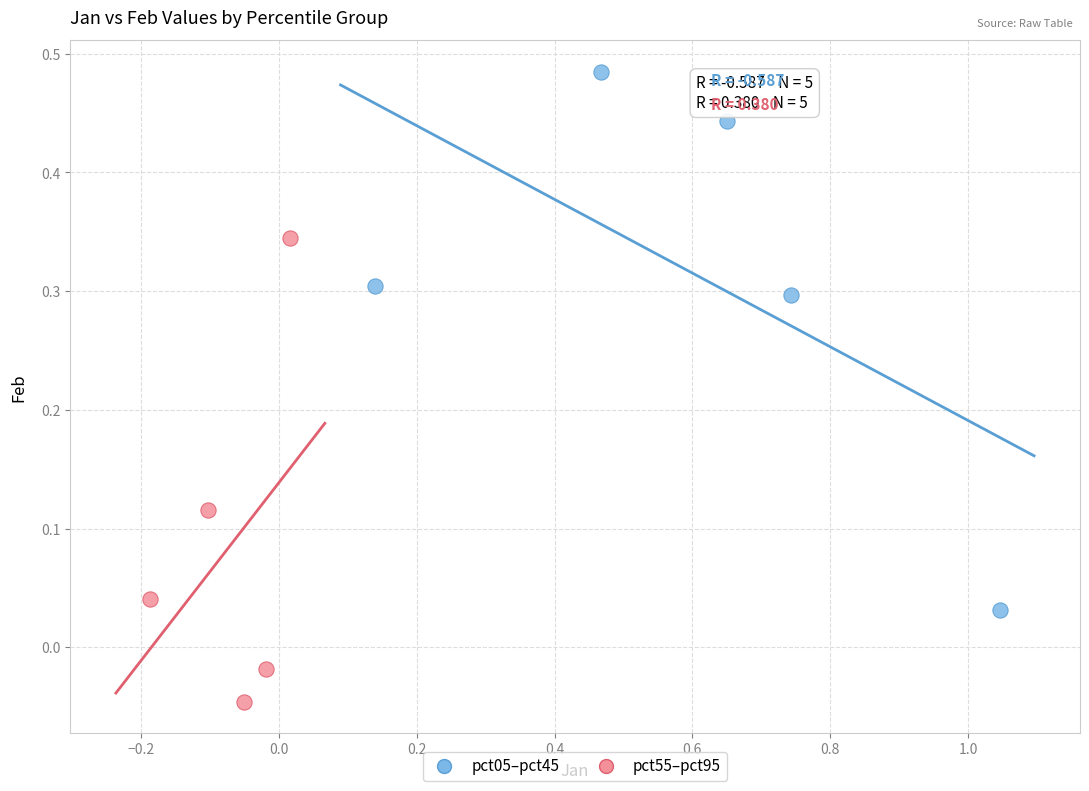

Which series contains the lowest Y value?

pct55–pct95